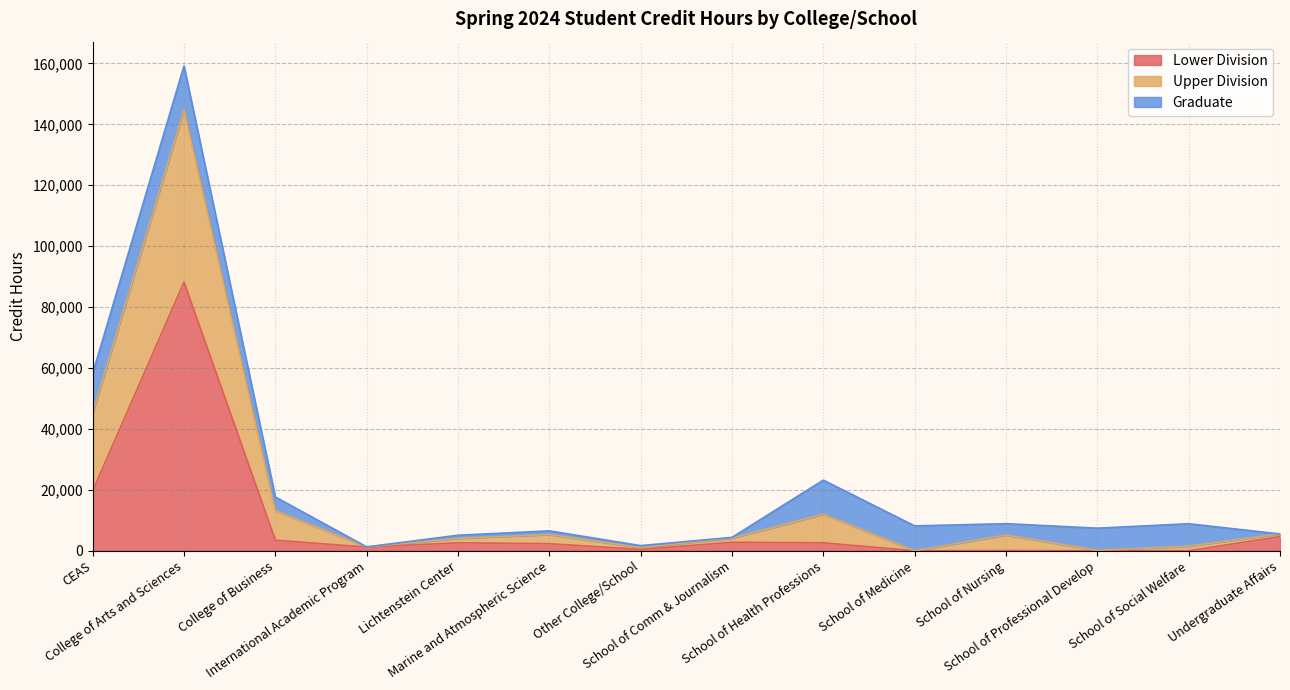

How many interior local peaks does the Lower Division series have?

4